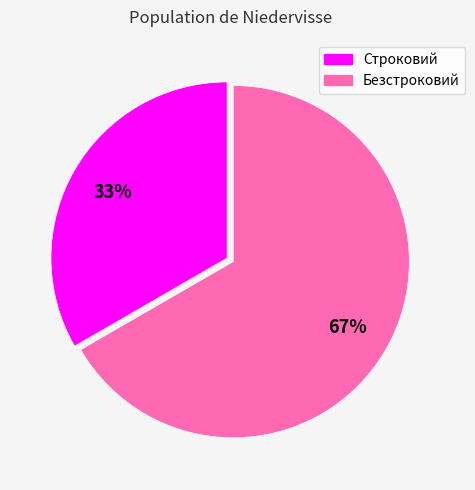

How many slices are in this pie chart?

2